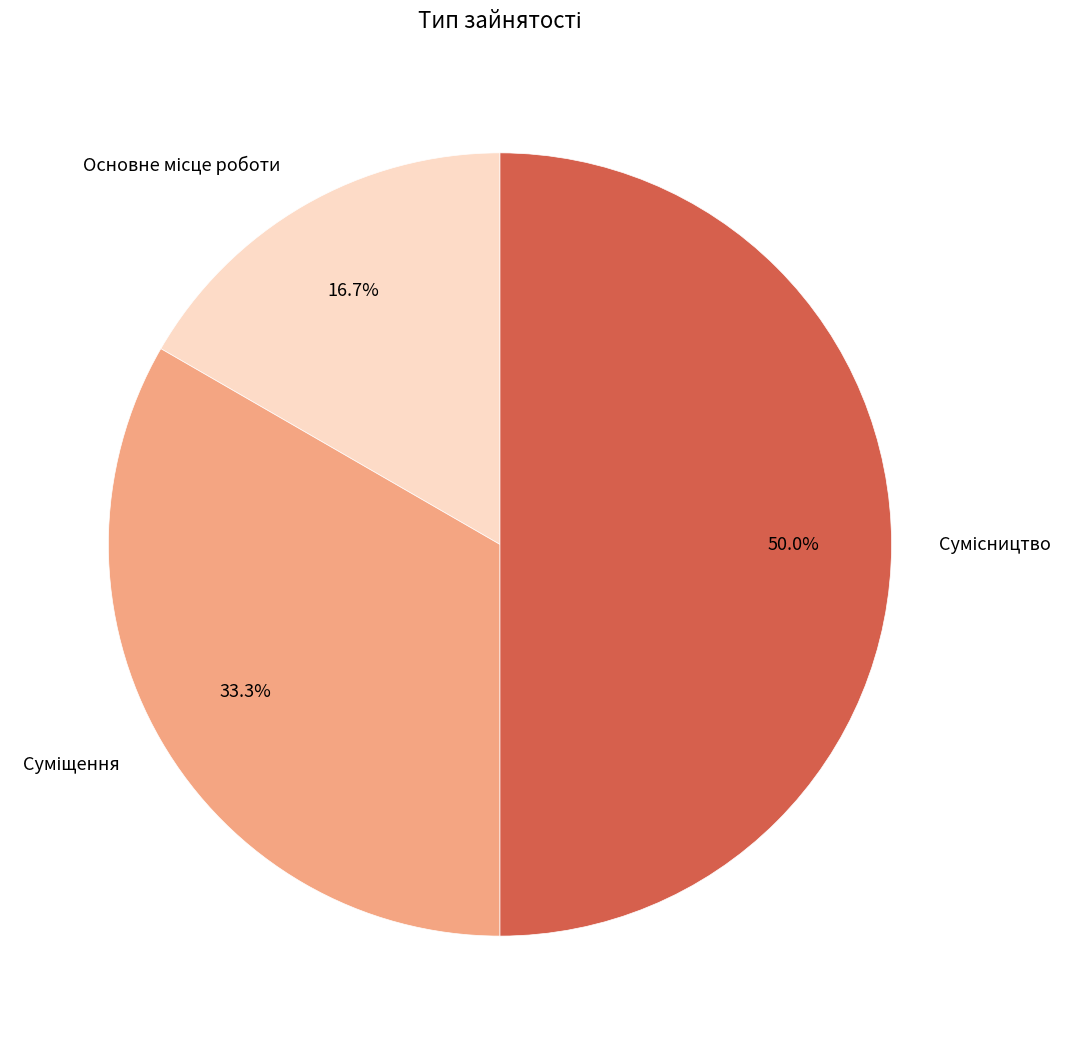

Count the number of slices in the pie.

3